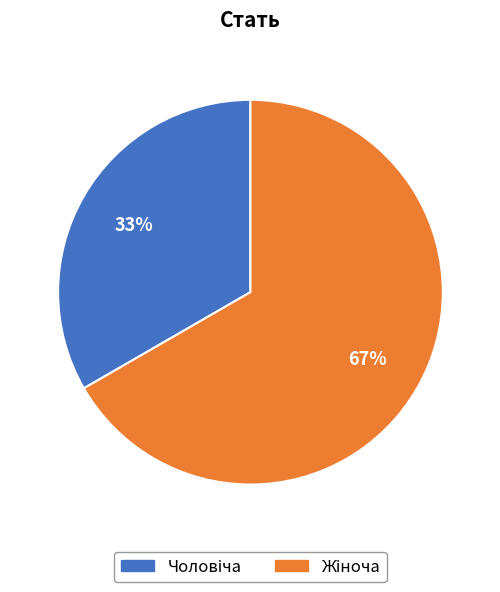

To the nearest percent, what is the average slice percentage?

50%